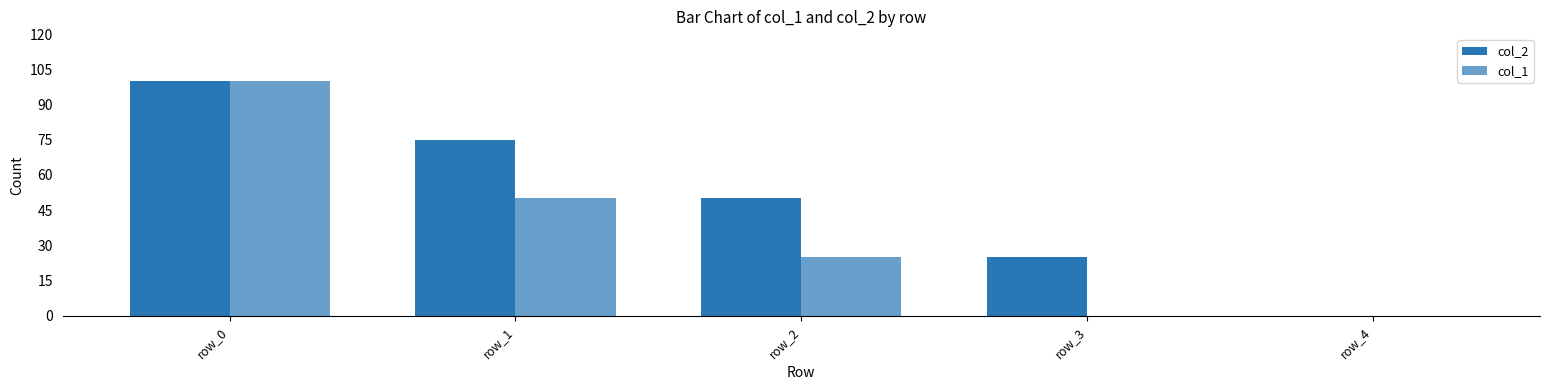

True or false: col_2 has a value of 75 at row_1.

True